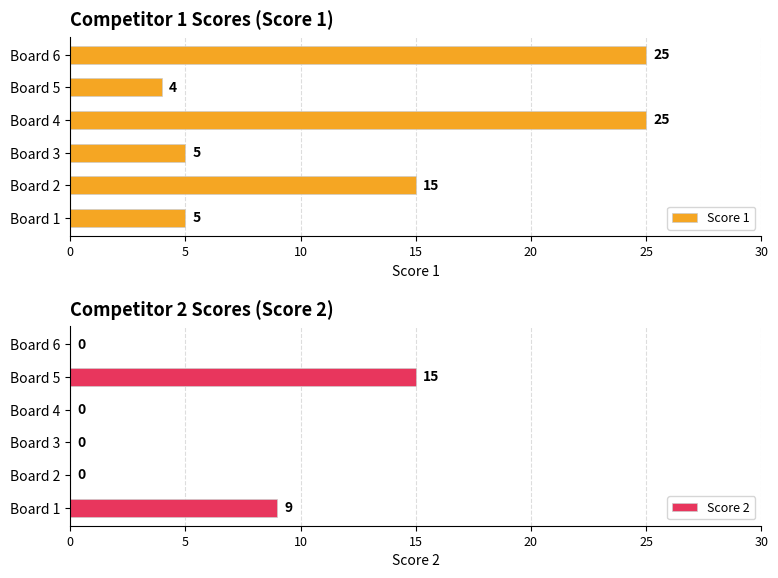

Reading left to right, list all the values displayed in this chart.

Score 1: 5	15	5	25	4	25
Score 2: 9	0	0	0	15	0